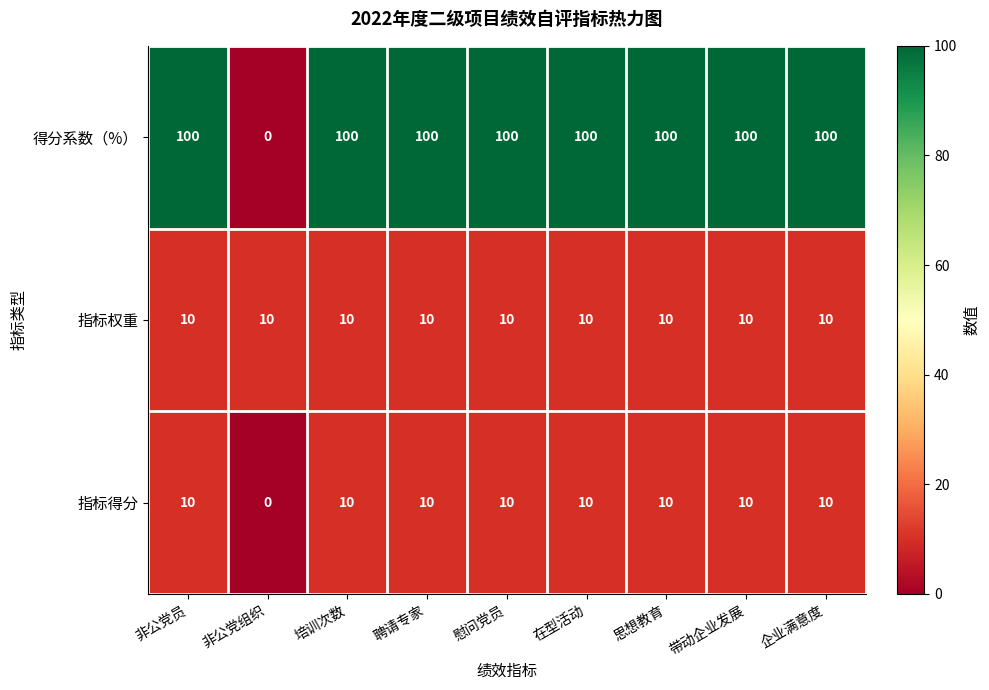

Reading left to right, transcribe all the data shown in this chart.

得分系数（%）: 非公党员=100	非公党组织=0	培训次数=100	聘请专家=100	慰问党员=100	在型活动=100	思想教育=100	带动企业发展=100	企业满意度=100
指标权重: 非公党员=10	非公党组织=10	培训次数=10	聘请专家=10	慰问党员=10	在型活动=10	思想教育=10	带动企业发展=10	企业满意度=10
指标得分: 非公党员=10	非公党组织=0	培训次数=10	聘请专家=10	慰问党员=10	在型活动=10	思想教育=10	带动企业发展=10	企业满意度=10